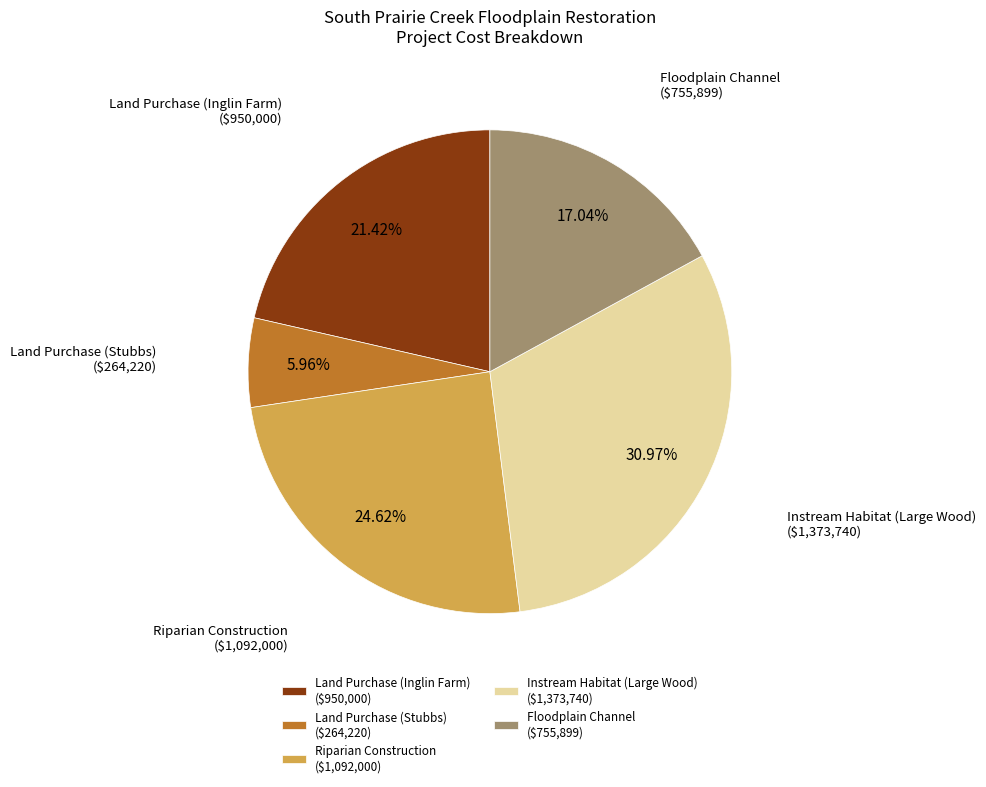

The Instream Habitat (Large Wood) slice represents 31% of the pie. True or false?

True